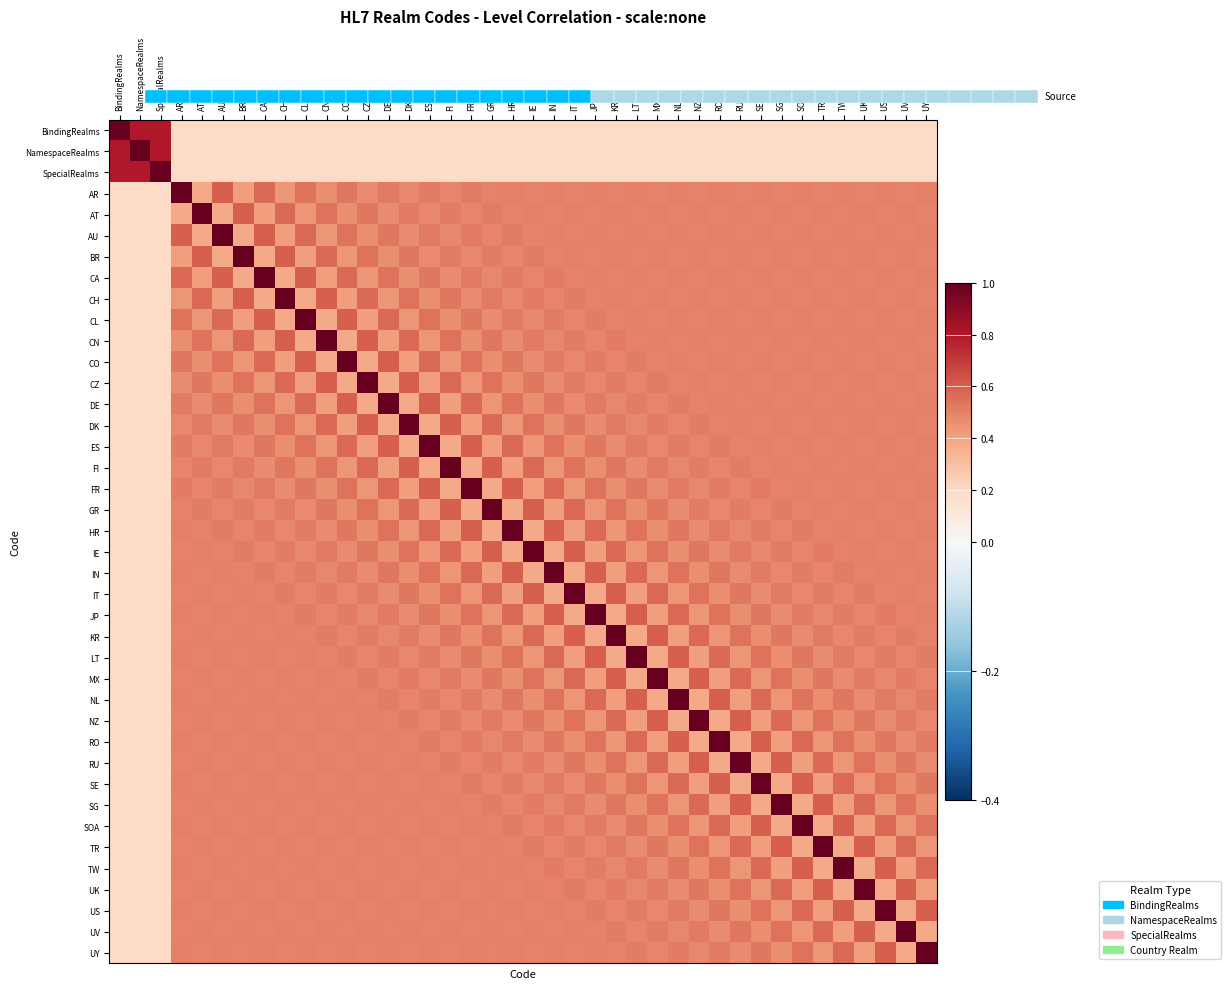

Reading right to left, extract all data points from this chart.

BindingRealms: UY=0.2	UV=0.2	US=0.2	UK=0.2	TW=0.2	TR=0.2	SOA=0.2	SG=0.2	SE=0.2	RU=0.2	RO=0.2	NZ=0.2	NL=0.2	MX=0.2	LT=0.2	KR=0.2	JP=0.2	IT=0.2	IN=0.2	IE=0.2	HR=0.2	GR=0.2	FR=0.2	FI=0.2	ES=0.2	DK=0.2	DE=0.2	CZ=0.2	CO=0.2	CN=0.2	CL=0.2	CH=0.2	CA=0.2	BR=0.2	AU=0.2	AT=0.2	AR=0.2	SpecialRealms=0.8	NamespaceRealms=0.8	BindingRealms=1.0
NamespaceRealms: UY=0.2	UV=0.2	US=0.2	UK=0.2	TW=0.2	TR=0.2	SOA=0.2	SG=0.2	SE=0.2	RU=0.2	RO=0.2	NZ=0.2	NL=0.2	MX=0.2	LT=0.2	KR=0.2	JP=0.2	IT=0.2	IN=0.2	IE=0.2	HR=0.2	GR=0.2	FR=0.2	FI=0.2	ES=0.2	DK=0.2	DE=0.2	CZ=0.2	CO=0.2	CN=0.2	CL=0.2	CH=0.2	CA=0.2	BR=0.2	AU=0.2	AT=0.2	AR=0.2	SpecialRealms=0.8	NamespaceRealms=1.0	BindingRealms=0.8
SpecialRealms: UY=0.2	UV=0.2	US=0.2	UK=0.2	TW=0.2	TR=0.2	SOA=0.2	SG=0.2	SE=0.2	RU=0.2	RO=0.2	NZ=0.2	NL=0.2	MX=0.2	LT=0.2	KR=0.2	JP=0.2	IT=0.2	IN=0.2	IE=0.2	HR=0.2	GR=0.2	FR=0.2	FI=0.2	ES=0.2	DK=0.2	DE=0.2	CZ=0.2	CO=0.2	CN=0.2	CL=0.2	CH=0.2	CA=0.2	BR=0.2	AU=0.2	AT=0.2	AR=0.2	SpecialRealms=1.0	NamespaceRealms=0.8	BindingRealms=0.8
AR: UY=0.5	UV=0.5	US=0.5	UK=0.5	TW=0.5	TR=0.5	SOA=0.5	SG=0.5	SE=0.5	RU=0.5	RO=0.5	NZ=0.5	NL=0.5	MX=0.5	LT=0.5	KR=0.5	JP=0.5	IT=0.5	IN=0.5	IE=0.5	HR=0.5	GR=0.5	FR=0.5	FI=0.5	ES=0.5	DK=0.5	DE=0.5	CZ=0.5	CO=0.5	CN=0.5	CL=0.5	CH=0.4	CA=0.6	BR=0.4	AU=0.6	AT=0.4	AR=1.0	SpecialRealms=0.2	NamespaceRealms=0.2	BindingRealms=0.2
AT: UY=0.5	UV=0.5	US=0.5	UK=0.5	TW=0.5	TR=0.5	SOA=0.5	SG=0.5	SE=0.5	RU=0.5	RO=0.5	NZ=0.5	NL=0.5	MX=0.5	LT=0.5	KR=0.5	JP=0.5	IT=0.5	IN=0.5	IE=0.5	HR=0.5	GR=0.5	FR=0.5	FI=0.5	ES=0.5	DK=0.5	DE=0.5	CZ=0.5	CO=0.5	CN=0.5	CL=0.4	CH=0.6	CA=0.4	BR=0.6	AU=0.4	AT=1.0	AR=0.4	SpecialRealms=0.2	NamespaceRealms=0.2	BindingRealms=0.2
AU: UY=0.5	UV=0.5	US=0.5	UK=0.5	TW=0.5	TR=0.5	SOA=0.5	SG=0.5	SE=0.5	RU=0.5	RO=0.5	NZ=0.5	NL=0.5	MX=0.5	LT=0.5	KR=0.5	JP=0.5	IT=0.5	IN=0.5	IE=0.5	HR=0.5	GR=0.5	FR=0.5	FI=0.5	ES=0.5	DK=0.5	DE=0.5	CZ=0.5	CO=0.5	CN=0.4	CL=0.6	CH=0.4	CA=0.6	BR=0.4	AU=1.0	AT=0.4	AR=0.6	SpecialRealms=0.2	NamespaceRealms=0.2	BindingRealms=0.2
BR: UY=0.5	UV=0.5	US=0.5	UK=0.5	TW=0.5	TR=0.5	SOA=0.5	SG=0.5	SE=0.5	RU=0.5	RO=0.5	NZ=0.5	NL=0.5	MX=0.5	LT=0.5	KR=0.5	JP=0.5	IT=0.5	IN=0.5	IE=0.5	HR=0.5	GR=0.5	FR=0.5	FI=0.5	ES=0.5	DK=0.5	DE=0.5	CZ=0.5	CO=0.4	CN=0.6	CL=0.4	CH=0.6	CA=0.4	BR=1.0	AU=0.4	AT=0.6	AR=0.4	SpecialRealms=0.2	NamespaceRealms=0.2	BindingRealms=0.2
CA: UY=0.5	UV=0.5	US=0.5	UK=0.5	TW=0.5	TR=0.5	SOA=0.5	SG=0.5	SE=0.5	RU=0.5	RO=0.5	NZ=0.5	NL=0.5	MX=0.5	LT=0.5	KR=0.5	JP=0.5	IT=0.5	IN=0.5	IE=0.5	HR=0.5	GR=0.5	FR=0.5	FI=0.5	ES=0.5	DK=0.5	DE=0.5	CZ=0.4	CO=0.6	CN=0.4	CL=0.6	CH=0.4	CA=1.0	BR=0.4	AU=0.6	AT=0.4	AR=0.6	SpecialRealms=0.2	NamespaceRealms=0.2	BindingRealms=0.2
CH: UY=0.5	UV=0.5	US=0.5	UK=0.5	TW=0.5	TR=0.5	SOA=0.5	SG=0.5	SE=0.5	RU=0.5	RO=0.5	NZ=0.5	NL=0.5	MX=0.5	LT=0.5	KR=0.5	JP=0.5	IT=0.5	IN=0.5	IE=0.5	HR=0.5	GR=0.5	FR=0.5	FI=0.5	ES=0.5	DK=0.5	DE=0.4	CZ=0.6	CO=0.4	CN=0.6	CL=0.4	CH=1.0	CA=0.4	BR=0.6	AU=0.4	AT=0.6	AR=0.4	SpecialRealms=0.2	NamespaceRealms=0.2	BindingRealms=0.2
CL: UY=0.5	UV=0.5	US=0.5	UK=0.5	TW=0.5	TR=0.5	SOA=0.5	SG=0.5	SE=0.5	RU=0.5	RO=0.5	NZ=0.5	NL=0.5	MX=0.5	LT=0.5	KR=0.5	JP=0.5	IT=0.5	IN=0.5	IE=0.5	HR=0.5	GR=0.5	FR=0.5	FI=0.5	ES=0.5	DK=0.4	DE=0.6	CZ=0.4	CO=0.6	CN=0.4	CL=1.0	CH=0.4	CA=0.6	BR=0.4	AU=0.6	AT=0.4	AR=0.5	SpecialRealms=0.2	NamespaceRealms=0.2	BindingRealms=0.2
CN: UY=0.5	UV=0.5	US=0.5	UK=0.5	TW=0.5	TR=0.5	SOA=0.5	SG=0.5	SE=0.5	RU=0.5	RO=0.5	NZ=0.5	NL=0.5	MX=0.5	LT=0.5	KR=0.5	JP=0.5	IT=0.5	IN=0.5	IE=0.5	HR=0.5	GR=0.5	FR=0.5	FI=0.5	ES=0.4	DK=0.6	DE=0.4	CZ=0.6	CO=0.4	CN=1.0	CL=0.4	CH=0.6	CA=0.4	BR=0.6	AU=0.4	AT=0.5	AR=0.5	SpecialRealms=0.2	NamespaceRealms=0.2	BindingRealms=0.2
CO: UY=0.5	UV=0.5	US=0.5	UK=0.5	TW=0.5	TR=0.5	SOA=0.5	SG=0.5	SE=0.5	RU=0.5	RO=0.5	NZ=0.5	NL=0.5	MX=0.5	LT=0.5	KR=0.5	JP=0.5	IT=0.5	IN=0.5	IE=0.5	HR=0.5	GR=0.5	FR=0.5	FI=0.4	ES=0.6	DK=0.4	DE=0.6	CZ=0.4	CO=1.0	CN=0.4	CL=0.6	CH=0.4	CA=0.6	BR=0.4	AU=0.5	AT=0.5	AR=0.5	SpecialRealms=0.2	NamespaceRealms=0.2	BindingRealms=0.2
CZ: UY=0.5	UV=0.5	US=0.5	UK=0.5	TW=0.5	TR=0.5	SOA=0.5	SG=0.5	SE=0.5	RU=0.5	RO=0.5	NZ=0.5	NL=0.5	MX=0.5	LT=0.5	KR=0.5	JP=0.5	IT=0.5	IN=0.5	IE=0.5	HR=0.5	GR=0.5	FR=0.4	FI=0.6	ES=0.4	DK=0.6	DE=0.4	CZ=1.0	CO=0.4	CN=0.6	CL=0.4	CH=0.6	CA=0.4	BR=0.5	AU=0.5	AT=0.5	AR=0.5	SpecialRealms=0.2	NamespaceRealms=0.2	BindingRealms=0.2
DE: UY=0.5	UV=0.5	US=0.5	UK=0.5	TW=0.5	TR=0.5	SOA=0.5	SG=0.5	SE=0.5	RU=0.5	RO=0.5	NZ=0.5	NL=0.5	MX=0.5	LT=0.5	KR=0.5	JP=0.5	IT=0.5	IN=0.5	IE=0.5	HR=0.5	GR=0.4	FR=0.6	FI=0.4	ES=0.6	DK=0.4	DE=1.0	CZ=0.4	CO=0.6	CN=0.4	CL=0.6	CH=0.4	CA=0.5	BR=0.5	AU=0.5	AT=0.5	AR=0.5	SpecialRealms=0.2	NamespaceRealms=0.2	BindingRealms=0.2
DK: UY=0.5	UV=0.5	US=0.5	UK=0.5	TW=0.5	TR=0.5	SOA=0.5	SG=0.5	SE=0.5	RU=0.5	RO=0.5	NZ=0.5	NL=0.5	MX=0.5	LT=0.5	KR=0.5	JP=0.5	IT=0.5	IN=0.5	IE=0.5	HR=0.4	GR=0.6	FR=0.4	FI=0.6	ES=0.4	DK=1.0	DE=0.4	CZ=0.6	CO=0.4	CN=0.6	CL=0.4	CH=0.5	CA=0.5	BR=0.5	AU=0.5	AT=0.5	AR=0.5	SpecialRealms=0.2	NamespaceRealms=0.2	BindingRealms=0.2
ES: UY=0.5	UV=0.5	US=0.5	UK=0.5	TW=0.5	TR=0.5	SOA=0.5	SG=0.5	SE=0.5	RU=0.5	RO=0.5	NZ=0.5	NL=0.5	MX=0.5	LT=0.5	KR=0.5	JP=0.5	IT=0.5	IN=0.5	IE=0.4	HR=0.6	GR=0.4	FR=0.6	FI=0.4	ES=1.0	DK=0.4	DE=0.6	CZ=0.4	CO=0.6	CN=0.4	CL=0.5	CH=0.5	CA=0.5	BR=0.5	AU=0.5	AT=0.5	AR=0.5	SpecialRealms=0.2	NamespaceRealms=0.2	BindingRealms=0.2
FI: UY=0.5	UV=0.5	US=0.5	UK=0.5	TW=0.5	TR=0.5	SOA=0.5	SG=0.5	SE=0.5	RU=0.5	RO=0.5	NZ=0.5	NL=0.5	MX=0.5	LT=0.5	KR=0.5	JP=0.5	IT=0.5	IN=0.4	IE=0.6	HR=0.4	GR=0.6	FR=0.4	FI=1.0	ES=0.4	DK=0.6	DE=0.4	CZ=0.6	CO=0.4	CN=0.5	CL=0.5	CH=0.5	CA=0.5	BR=0.5	AU=0.5	AT=0.5	AR=0.5	SpecialRealms=0.2	NamespaceRealms=0.2	BindingRealms=0.2
FR: UY=0.5	UV=0.5	US=0.5	UK=0.5	TW=0.5	TR=0.5	SOA=0.5	SG=0.5	SE=0.5	RU=0.5	RO=0.5	NZ=0.5	NL=0.5	MX=0.5	LT=0.5	KR=0.5	JP=0.5	IT=0.4	IN=0.6	IE=0.4	HR=0.6	GR=0.4	FR=1.0	FI=0.4	ES=0.6	DK=0.4	DE=0.6	CZ=0.4	CO=0.5	CN=0.5	CL=0.5	CH=0.5	CA=0.5	BR=0.5	AU=0.5	AT=0.5	AR=0.5	SpecialRealms=0.2	NamespaceRealms=0.2	BindingRealms=0.2
GR: UY=0.5	UV=0.5	US=0.5	UK=0.5	TW=0.5	TR=0.5	SOA=0.5	SG=0.5	SE=0.5	RU=0.5	RO=0.5	NZ=0.5	NL=0.5	MX=0.5	LT=0.5	KR=0.5	JP=0.4	IT=0.6	IN=0.4	IE=0.6	HR=0.4	GR=1.0	FR=0.4	FI=0.6	ES=0.4	DK=0.6	DE=0.4	CZ=0.5	CO=0.5	CN=0.5	CL=0.5	CH=0.5	CA=0.5	BR=0.5	AU=0.5	AT=0.5	AR=0.5	SpecialRealms=0.2	NamespaceRealms=0.2	BindingRealms=0.2
HR: UY=0.5	UV=0.5	US=0.5	UK=0.5	TW=0.5	TR=0.5	SOA=0.5	SG=0.5	SE=0.5	RU=0.5	RO=0.5	NZ=0.5	NL=0.5	MX=0.5	LT=0.5	KR=0.4	JP=0.6	IT=0.4	IN=0.6	IE=0.4	HR=1.0	GR=0.4	FR=0.6	FI=0.4	ES=0.6	DK=0.4	DE=0.5	CZ=0.5	CO=0.5	CN=0.5	CL=0.5	CH=0.5	CA=0.5	BR=0.5	AU=0.5	AT=0.5	AR=0.5	SpecialRealms=0.2	NamespaceRealms=0.2	BindingRealms=0.2
IE: UY=0.5	UV=0.5	US=0.5	UK=0.5	TW=0.5	TR=0.5	SOA=0.5	SG=0.5	SE=0.5	RU=0.5	RO=0.5	NZ=0.5	NL=0.5	MX=0.5	LT=0.4	KR=0.6	JP=0.4	IT=0.6	IN=0.4	IE=1.0	HR=0.4	GR=0.6	FR=0.4	FI=0.6	ES=0.4	DK=0.5	DE=0.5	CZ=0.5	CO=0.5	CN=0.5	CL=0.5	CH=0.5	CA=0.5	BR=0.5	AU=0.5	AT=0.5	AR=0.5	SpecialRealms=0.2	NamespaceRealms=0.2	BindingRealms=0.2
IN: UY=0.5	UV=0.5	US=0.5	UK=0.5	TW=0.5	TR=0.5	SOA=0.5	SG=0.5	SE=0.5	RU=0.5	RO=0.5	NZ=0.5	NL=0.5	MX=0.4	LT=0.6	KR=0.4	JP=0.6	IT=0.4	IN=1.0	IE=0.4	HR=0.6	GR=0.4	FR=0.6	FI=0.4	ES=0.5	DK=0.5	DE=0.5	CZ=0.5	CO=0.5	CN=0.5	CL=0.5	CH=0.5	CA=0.5	BR=0.5	AU=0.5	AT=0.5	AR=0.5	SpecialRealms=0.2	NamespaceRealms=0.2	BindingRealms=0.2
IT: UY=0.5	UV=0.5	US=0.5	UK=0.5	TW=0.5	TR=0.5	SOA=0.5	SG=0.5	SE=0.5	RU=0.5	RO=0.5	NZ=0.5	NL=0.4	MX=0.6	LT=0.4	KR=0.6	JP=0.4	IT=1.0	IN=0.4	IE=0.6	HR=0.4	GR=0.6	FR=0.4	FI=0.5	ES=0.5	DK=0.5	DE=0.5	CZ=0.5	CO=0.5	CN=0.5	CL=0.5	CH=0.5	CA=0.5	BR=0.5	AU=0.5	AT=0.5	AR=0.5	SpecialRealms=0.2	NamespaceRealms=0.2	BindingRealms=0.2
JP: UY=0.5	UV=0.5	US=0.5	UK=0.5	TW=0.5	TR=0.5	SOA=0.5	SG=0.5	SE=0.5	RU=0.5	RO=0.5	NZ=0.4	NL=0.6	MX=0.4	LT=0.6	KR=0.4	JP=1.0	IT=0.4	IN=0.6	IE=0.4	HR=0.6	GR=0.4	FR=0.5	FI=0.5	ES=0.5	DK=0.5	DE=0.5	CZ=0.5	CO=0.5	CN=0.5	CL=0.5	CH=0.5	CA=0.5	BR=0.5	AU=0.5	AT=0.5	AR=0.5	SpecialRealms=0.2	NamespaceRealms=0.2	BindingRealms=0.2
KR: UY=0.5	UV=0.5	US=0.5	UK=0.5	TW=0.5	TR=0.5	SOA=0.5	SG=0.5	SE=0.5	RU=0.5	RO=0.4	NZ=0.6	NL=0.4	MX=0.6	LT=0.4	KR=1.0	JP=0.4	IT=0.6	IN=0.4	IE=0.6	HR=0.4	GR=0.5	FR=0.5	FI=0.5	ES=0.5	DK=0.5	DE=0.5	CZ=0.5	CO=0.5	CN=0.5	CL=0.5	CH=0.5	CA=0.5	BR=0.5	AU=0.5	AT=0.5	AR=0.5	SpecialRealms=0.2	NamespaceRealms=0.2	BindingRealms=0.2
LT: UY=0.5	UV=0.5	US=0.5	UK=0.5	TW=0.5	TR=0.5	SOA=0.5	SG=0.5	SE=0.5	RU=0.4	RO=0.6	NZ=0.4	NL=0.6	MX=0.4	LT=1.0	KR=0.4	JP=0.6	IT=0.4	IN=0.6	IE=0.4	HR=0.5	GR=0.5	FR=0.5	FI=0.5	ES=0.5	DK=0.5	DE=0.5	CZ=0.5	CO=0.5	CN=0.5	CL=0.5	CH=0.5	CA=0.5	BR=0.5	AU=0.5	AT=0.5	AR=0.5	SpecialRealms=0.2	NamespaceRealms=0.2	BindingRealms=0.2
MX: UY=0.5	UV=0.5	US=0.5	UK=0.5	TW=0.5	TR=0.5	SOA=0.5	SG=0.5	SE=0.4	RU=0.6	RO=0.4	NZ=0.6	NL=0.4	MX=1.0	LT=0.4	KR=0.6	JP=0.4	IT=0.6	IN=0.4	IE=0.5	HR=0.5	GR=0.5	FR=0.5	FI=0.5	ES=0.5	DK=0.5	DE=0.5	CZ=0.5	CO=0.5	CN=0.5	CL=0.5	CH=0.5	CA=0.5	BR=0.5	AU=0.5	AT=0.5	AR=0.5	SpecialRealms=0.2	NamespaceRealms=0.2	BindingRealms=0.2
NL: UY=0.5	UV=0.5	US=0.5	UK=0.5	TW=0.5	TR=0.5	SOA=0.5	SG=0.4	SE=0.6	RU=0.4	RO=0.6	NZ=0.4	NL=1.0	MX=0.4	LT=0.6	KR=0.4	JP=0.6	IT=0.4	IN=0.5	IE=0.5	HR=0.5	GR=0.5	FR=0.5	FI=0.5	ES=0.5	DK=0.5	DE=0.5	CZ=0.5	CO=0.5	CN=0.5	CL=0.5	CH=0.5	CA=0.5	BR=0.5	AU=0.5	AT=0.5	AR=0.5	SpecialRealms=0.2	NamespaceRealms=0.2	BindingRealms=0.2
NZ: UY=0.5	UV=0.5	US=0.5	UK=0.5	TW=0.5	TR=0.5	SOA=0.4	SG=0.6	SE=0.4	RU=0.6	RO=0.4	NZ=1.0	NL=0.4	MX=0.6	LT=0.4	KR=0.6	JP=0.4	IT=0.5	IN=0.5	IE=0.5	HR=0.5	GR=0.5	FR=0.5	FI=0.5	ES=0.5	DK=0.5	DE=0.5	CZ=0.5	CO=0.5	CN=0.5	CL=0.5	CH=0.5	CA=0.5	BR=0.5	AU=0.5	AT=0.5	AR=0.5	SpecialRealms=0.2	NamespaceRealms=0.2	BindingRealms=0.2
RO: UY=0.5	UV=0.5	US=0.5	UK=0.5	TW=0.5	TR=0.4	SOA=0.6	SG=0.4	SE=0.6	RU=0.4	RO=1.0	NZ=0.4	NL=0.6	MX=0.4	LT=0.6	KR=0.4	JP=0.5	IT=0.5	IN=0.5	IE=0.5	HR=0.5	GR=0.5	FR=0.5	FI=0.5	ES=0.5	DK=0.5	DE=0.5	CZ=0.5	CO=0.5	CN=0.5	CL=0.5	CH=0.5	CA=0.5	BR=0.5	AU=0.5	AT=0.5	AR=0.5	SpecialRealms=0.2	NamespaceRealms=0.2	BindingRealms=0.2
RU: UY=0.5	UV=0.5	US=0.5	UK=0.5	TW=0.4	TR=0.6	SOA=0.4	SG=0.6	SE=0.4	RU=1.0	RO=0.4	NZ=0.6	NL=0.4	MX=0.6	LT=0.4	KR=0.5	JP=0.5	IT=0.5	IN=0.5	IE=0.5	HR=0.5	GR=0.5	FR=0.5	FI=0.5	ES=0.5	DK=0.5	DE=0.5	CZ=0.5	CO=0.5	CN=0.5	CL=0.5	CH=0.5	CA=0.5	BR=0.5	AU=0.5	AT=0.5	AR=0.5	SpecialRealms=0.2	NamespaceRealms=0.2	BindingRealms=0.2
SE: UY=0.5	UV=0.5	US=0.5	UK=0.4	TW=0.6	TR=0.4	SOA=0.6	SG=0.4	SE=1.0	RU=0.4	RO=0.6	NZ=0.4	NL=0.6	MX=0.4	LT=0.5	KR=0.5	JP=0.5	IT=0.5	IN=0.5	IE=0.5	HR=0.5	GR=0.5	FR=0.5	FI=0.5	ES=0.5	DK=0.5	DE=0.5	CZ=0.5	CO=0.5	CN=0.5	CL=0.5	CH=0.5	CA=0.5	BR=0.5	AU=0.5	AT=0.5	AR=0.5	SpecialRealms=0.2	NamespaceRealms=0.2	BindingRealms=0.2
SG: UY=0.5	UV=0.5	US=0.4	UK=0.6	TW=0.4	TR=0.6	SOA=0.4	SG=1.0	SE=0.4	RU=0.6	RO=0.4	NZ=0.6	NL=0.4	MX=0.5	LT=0.5	KR=0.5	JP=0.5	IT=0.5	IN=0.5	IE=0.5	HR=0.5	GR=0.5	FR=0.5	FI=0.5	ES=0.5	DK=0.5	DE=0.5	CZ=0.5	CO=0.5	CN=0.5	CL=0.5	CH=0.5	CA=0.5	BR=0.5	AU=0.5	AT=0.5	AR=0.5	SpecialRealms=0.2	NamespaceRealms=0.2	BindingRealms=0.2
SOA: UY=0.5	UV=0.4	US=0.6	UK=0.4	TW=0.6	TR=0.4	SOA=1.0	SG=0.4	SE=0.6	RU=0.4	RO=0.6	NZ=0.4	NL=0.5	MX=0.5	LT=0.5	KR=0.5	JP=0.5	IT=0.5	IN=0.5	IE=0.5	HR=0.5	GR=0.5	FR=0.5	FI=0.5	ES=0.5	DK=0.5	DE=0.5	CZ=0.5	CO=0.5	CN=0.5	CL=0.5	CH=0.5	CA=0.5	BR=0.5	AU=0.5	AT=0.5	AR=0.5	SpecialRealms=0.2	NamespaceRealms=0.2	BindingRealms=0.2
TR: UY=0.4	UV=0.6	US=0.4	UK=0.6	TW=0.4	TR=1.0	SOA=0.4	SG=0.6	SE=0.4	RU=0.6	RO=0.4	NZ=0.5	NL=0.5	MX=0.5	LT=0.5	KR=0.5	JP=0.5	IT=0.5	IN=0.5	IE=0.5	HR=0.5	GR=0.5	FR=0.5	FI=0.5	ES=0.5	DK=0.5	DE=0.5	CZ=0.5	CO=0.5	CN=0.5	CL=0.5	CH=0.5	CA=0.5	BR=0.5	AU=0.5	AT=0.5	AR=0.5	SpecialRealms=0.2	NamespaceRealms=0.2	BindingRealms=0.2
TW: UY=0.6	UV=0.4	US=0.6	UK=0.4	TW=1.0	TR=0.4	SOA=0.6	SG=0.4	SE=0.6	RU=0.4	RO=0.5	NZ=0.5	NL=0.5	MX=0.5	LT=0.5	KR=0.5	JP=0.5	IT=0.5	IN=0.5	IE=0.5	HR=0.5	GR=0.5	FR=0.5	FI=0.5	ES=0.5	DK=0.5	DE=0.5	CZ=0.5	CO=0.5	CN=0.5	CL=0.5	CH=0.5	CA=0.5	BR=0.5	AU=0.5	AT=0.5	AR=0.5	SpecialRealms=0.2	NamespaceRealms=0.2	BindingRealms=0.2
UK: UY=0.4	UV=0.6	US=0.4	UK=1.0	TW=0.4	TR=0.6	SOA=0.4	SG=0.6	SE=0.4	RU=0.5	RO=0.5	NZ=0.5	NL=0.5	MX=0.5	LT=0.5	KR=0.5	JP=0.5	IT=0.5	IN=0.5	IE=0.5	HR=0.5	GR=0.5	FR=0.5	FI=0.5	ES=0.5	DK=0.5	DE=0.5	CZ=0.5	CO=0.5	CN=0.5	CL=0.5	CH=0.5	CA=0.5	BR=0.5	AU=0.5	AT=0.5	AR=0.5	SpecialRealms=0.2	NamespaceRealms=0.2	BindingRealms=0.2
US: UY=0.6	UV=0.4	US=1.0	UK=0.4	TW=0.6	TR=0.4	SOA=0.6	SG=0.4	SE=0.5	RU=0.5	RO=0.5	NZ=0.5	NL=0.5	MX=0.5	LT=0.5	KR=0.5	JP=0.5	IT=0.5	IN=0.5	IE=0.5	HR=0.5	GR=0.5	FR=0.5	FI=0.5	ES=0.5	DK=0.5	DE=0.5	CZ=0.5	CO=0.5	CN=0.5	CL=0.5	CH=0.5	CA=0.5	BR=0.5	AU=0.5	AT=0.5	AR=0.5	SpecialRealms=0.2	NamespaceRealms=0.2	BindingRealms=0.2
UV: UY=0.4	UV=1.0	US=0.4	UK=0.6	TW=0.4	TR=0.6	SOA=0.4	SG=0.5	SE=0.5	RU=0.5	RO=0.5	NZ=0.5	NL=0.5	MX=0.5	LT=0.5	KR=0.5	JP=0.5	IT=0.5	IN=0.5	IE=0.5	HR=0.5	GR=0.5	FR=0.5	FI=0.5	ES=0.5	DK=0.5	DE=0.5	CZ=0.5	CO=0.5	CN=0.5	CL=0.5	CH=0.5	CA=0.5	BR=0.5	AU=0.5	AT=0.5	AR=0.5	SpecialRealms=0.2	NamespaceRealms=0.2	BindingRealms=0.2
UY: UY=1.0	UV=0.4	US=0.6	UK=0.4	TW=0.6	TR=0.4	SOA=0.5	SG=0.5	SE=0.5	RU=0.5	RO=0.5	NZ=0.5	NL=0.5	MX=0.5	LT=0.5	KR=0.5	JP=0.5	IT=0.5	IN=0.5	IE=0.5	HR=0.5	GR=0.5	FR=0.5	FI=0.5	ES=0.5	DK=0.5	DE=0.5	CZ=0.5	CO=0.5	CN=0.5	CL=0.5	CH=0.5	CA=0.5	BR=0.5	AU=0.5	AT=0.5	AR=0.5	SpecialRealms=0.2	NamespaceRealms=0.2	BindingRealms=0.2